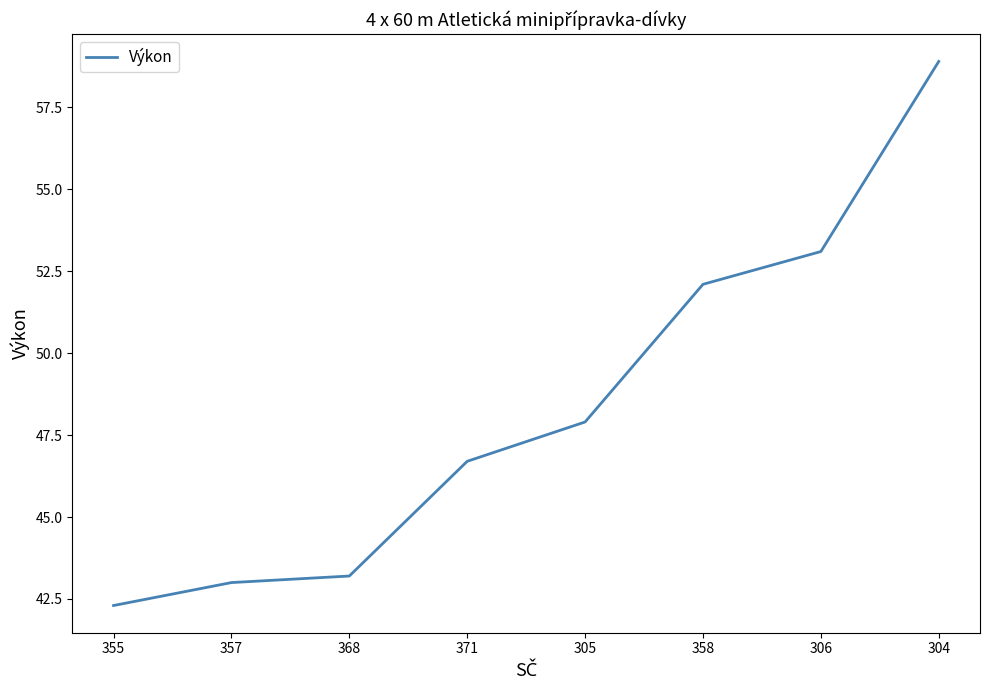

True or false: the data has more than 2 interior local peaks.

False